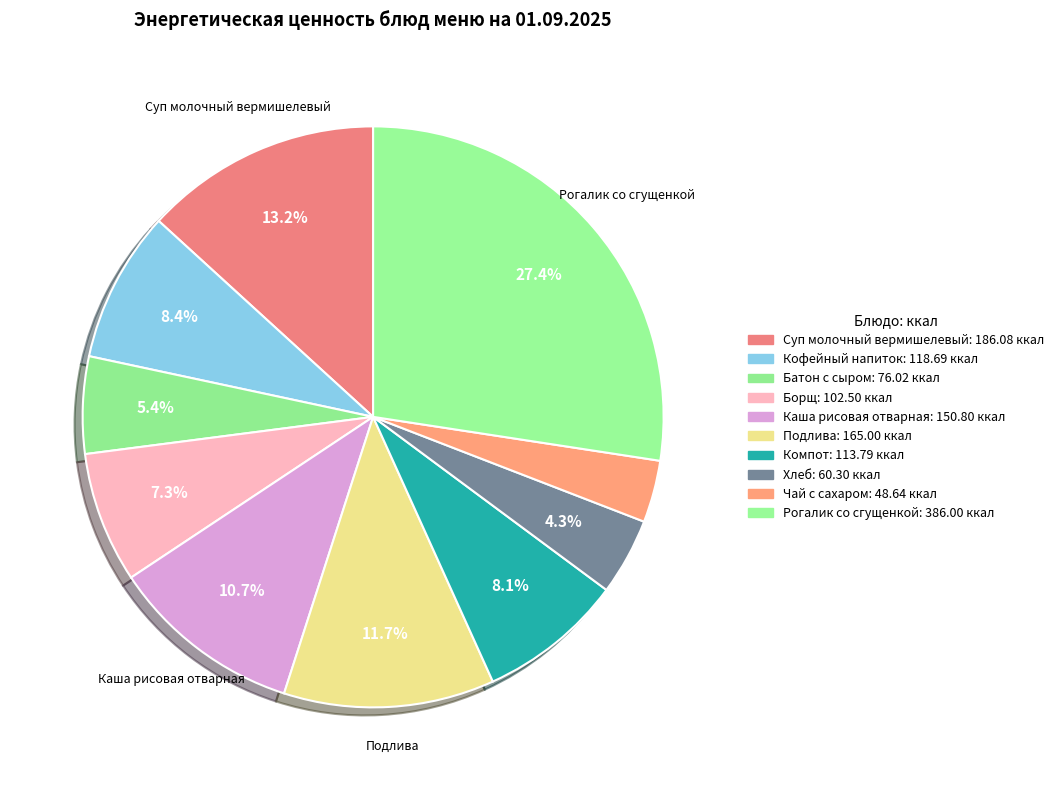

To the nearest percent, what is the average slice percentage?

10%